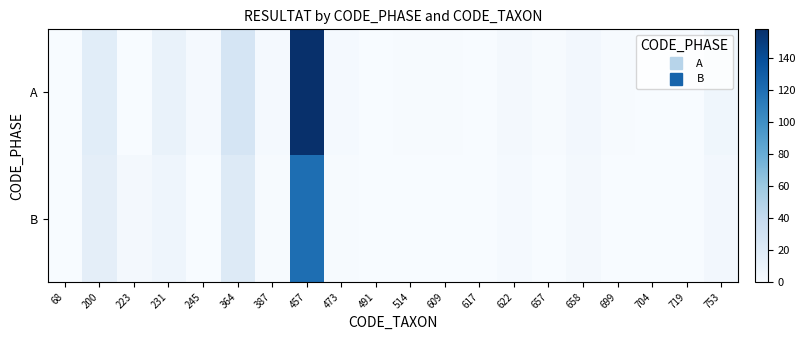

Rank the series by their average value, from highest to lowest.

A, B